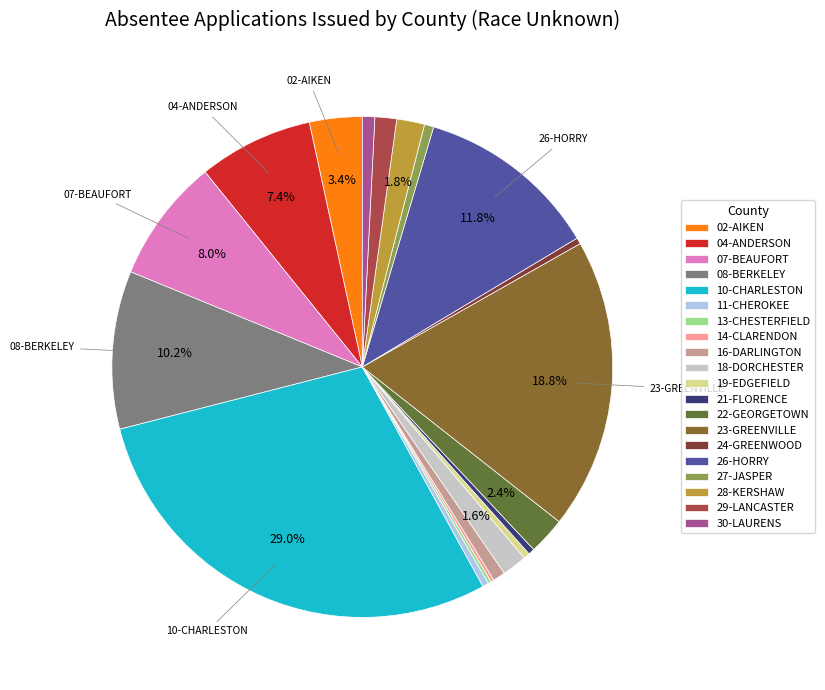

Does any single category account for the majority?

No